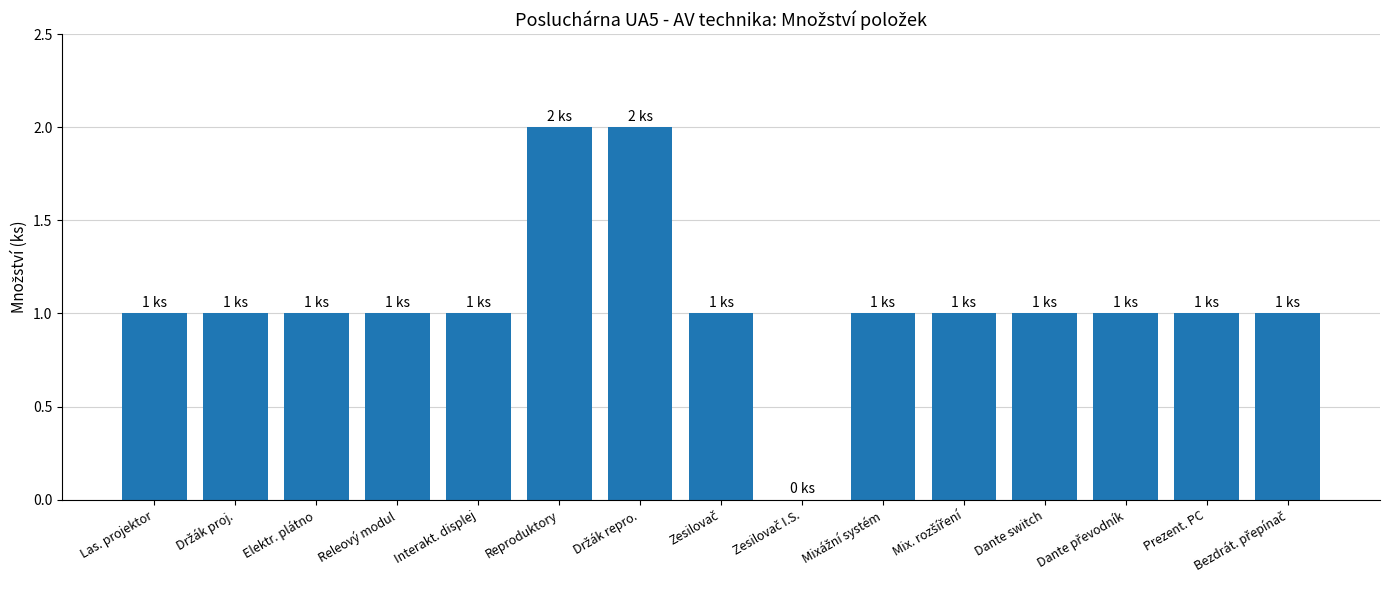

Read the value at Las. projektor.

1